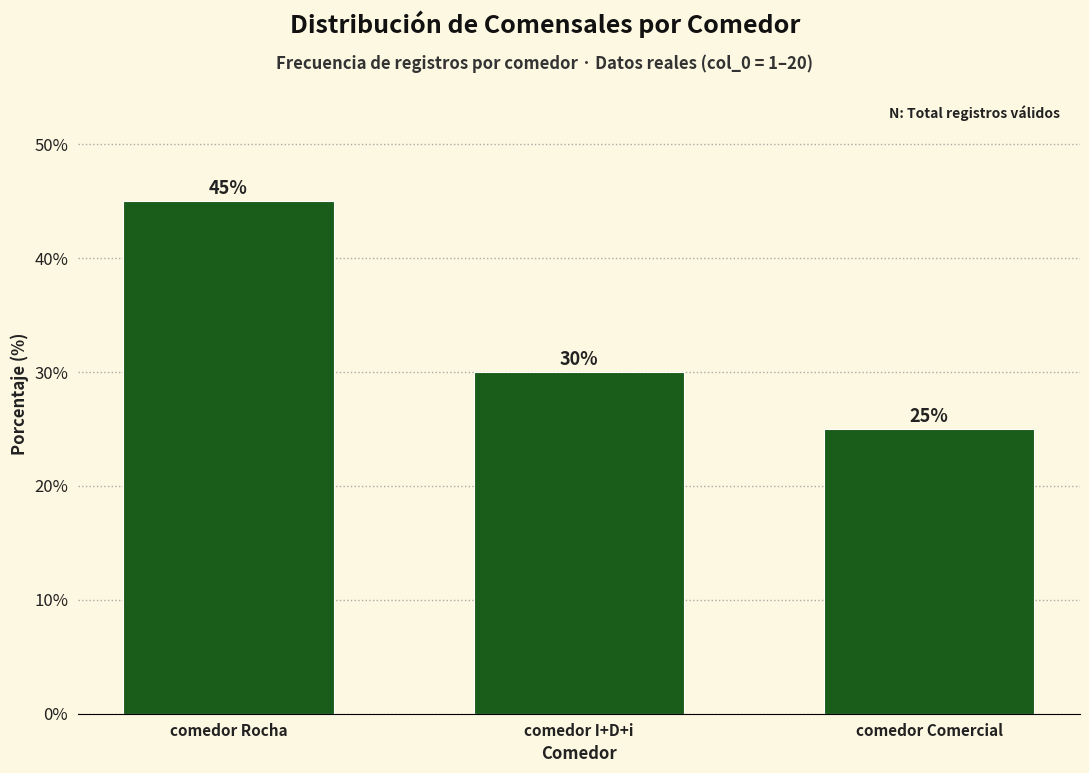

Reading left to right, list all the values displayed in this chart.

45	30	25